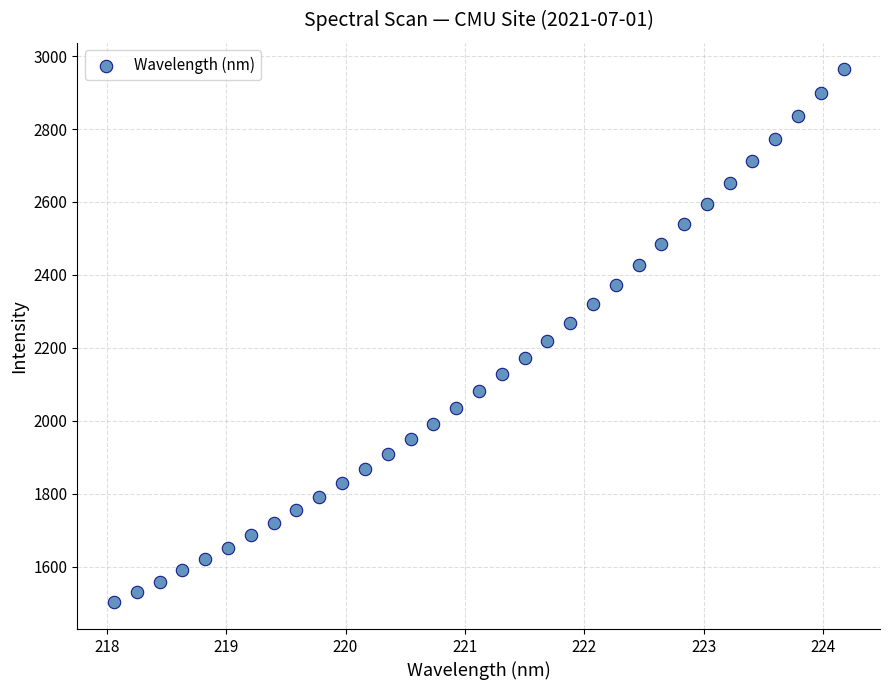

What is the range of X values (max minus min)?

6.1